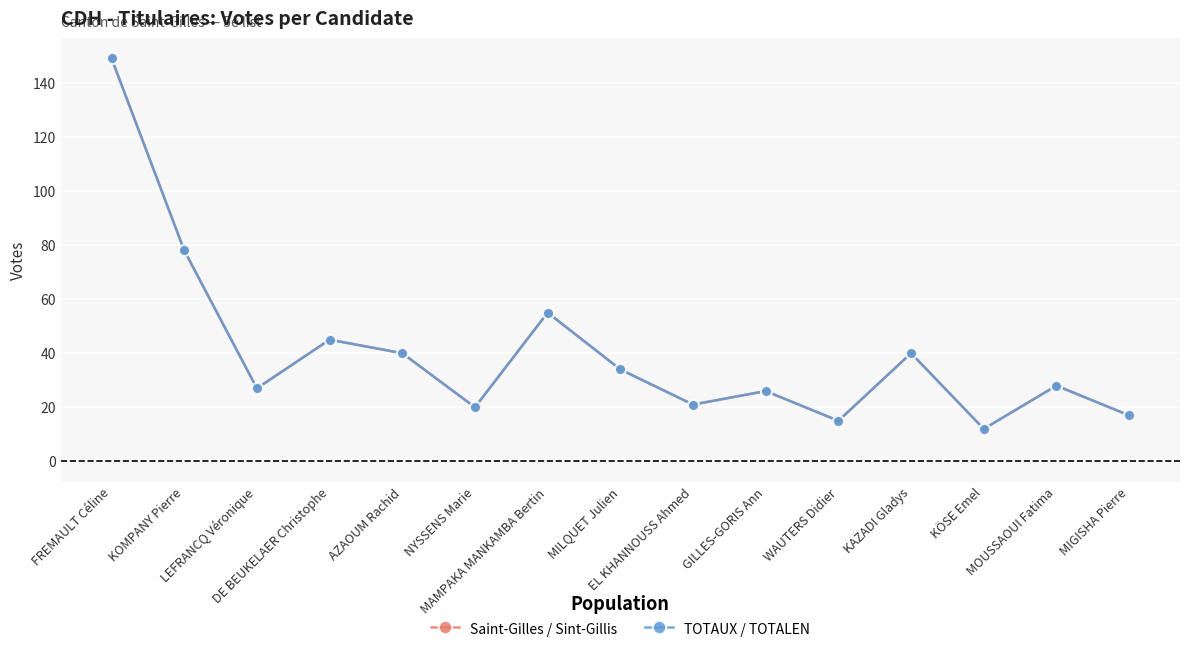

What is the label of the 1st point from the right?

MIGISHA Pierre